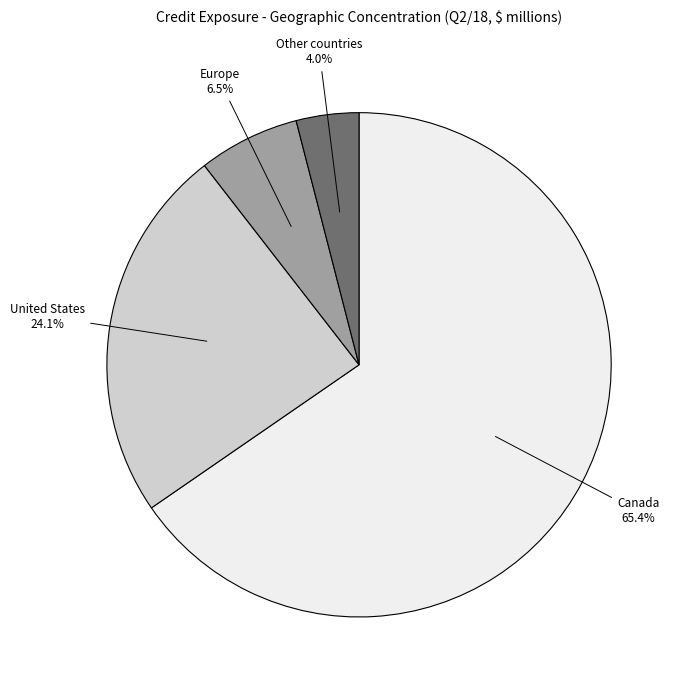

Does any single category account for the majority?

Yes